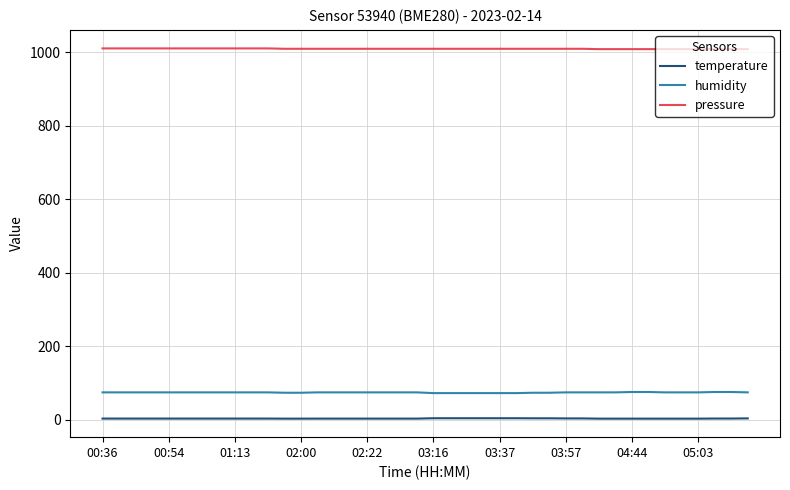

At how many categories does at least one series exceed 314?

40